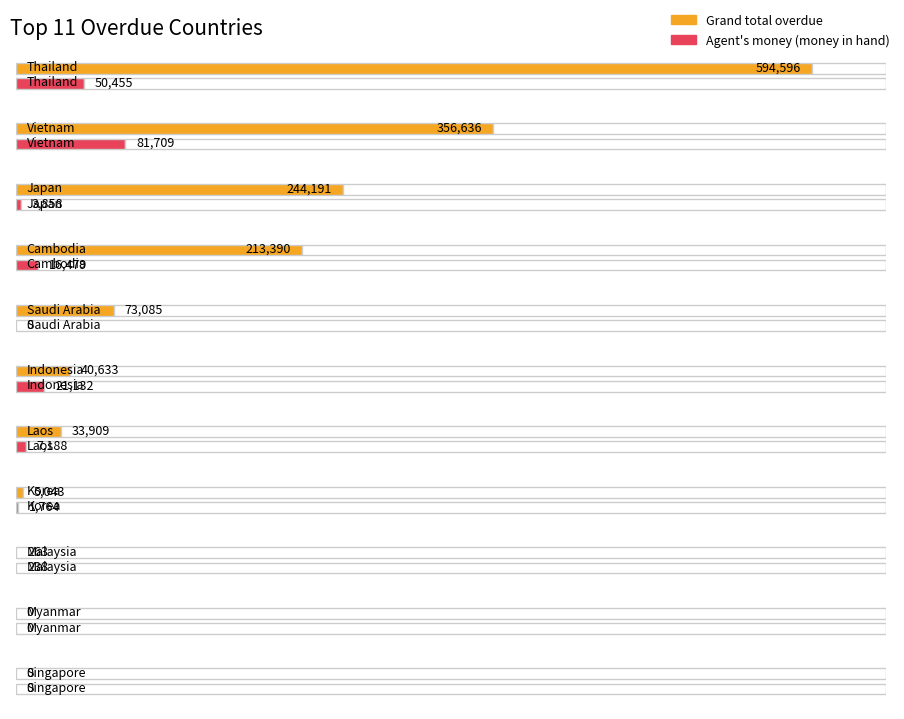

What is the label of the 11th bar from the right?

Thailand